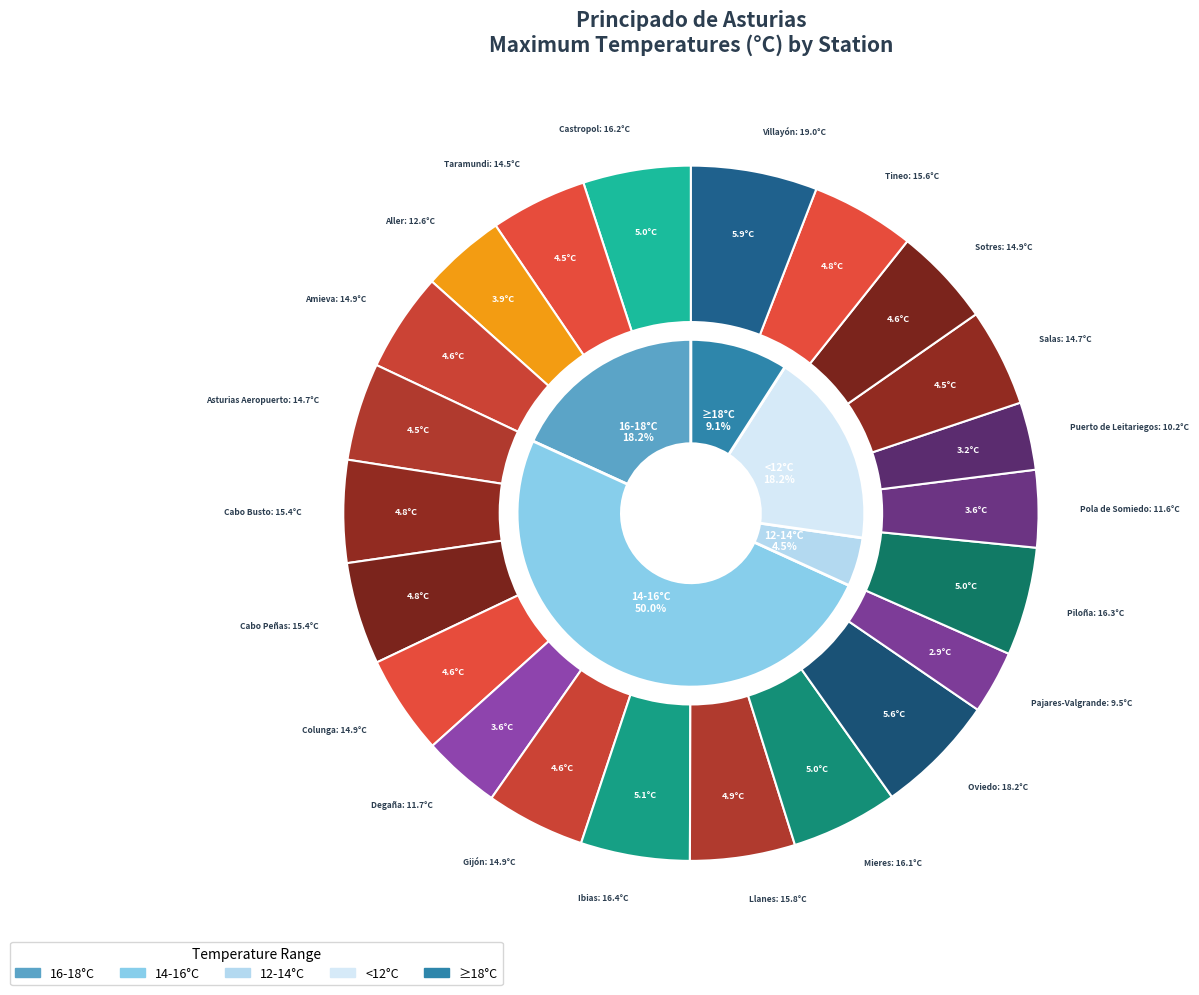

True or false: Mieres, Baiña accounts for 9% of the total.

False